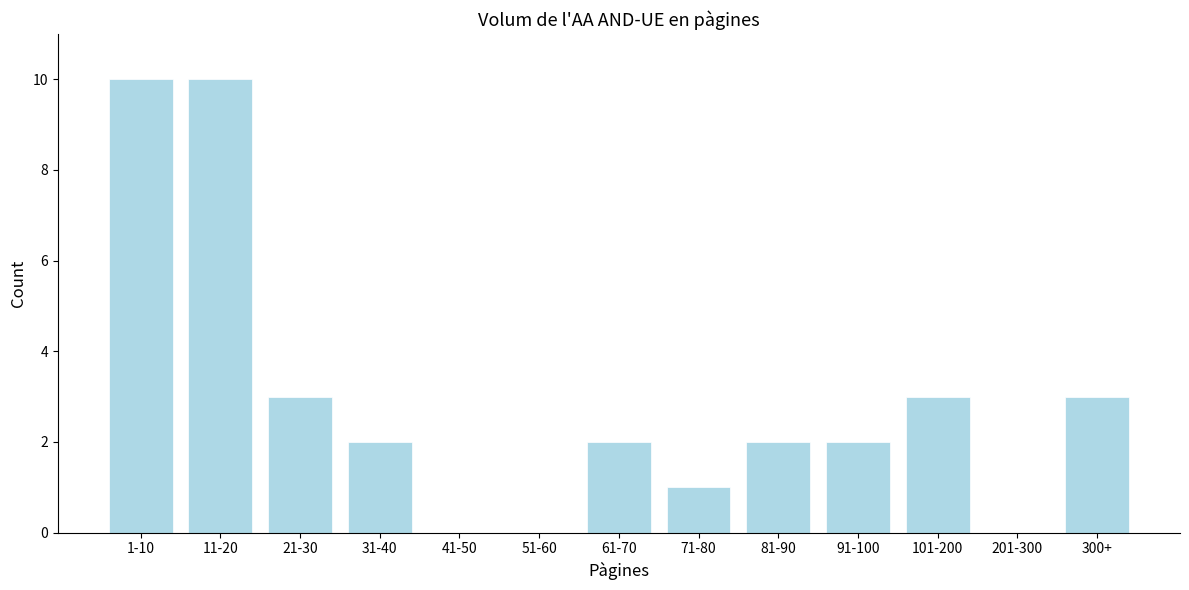

Reading left to right, transcribe all the data shown in this chart.

1-10=10	11-20=10	21-30=3	31-40=2	41-50=0	51-60=0	61-70=2	71-80=1	81-90=2	91-100=2	101-200=3	201-300=0	300+=3